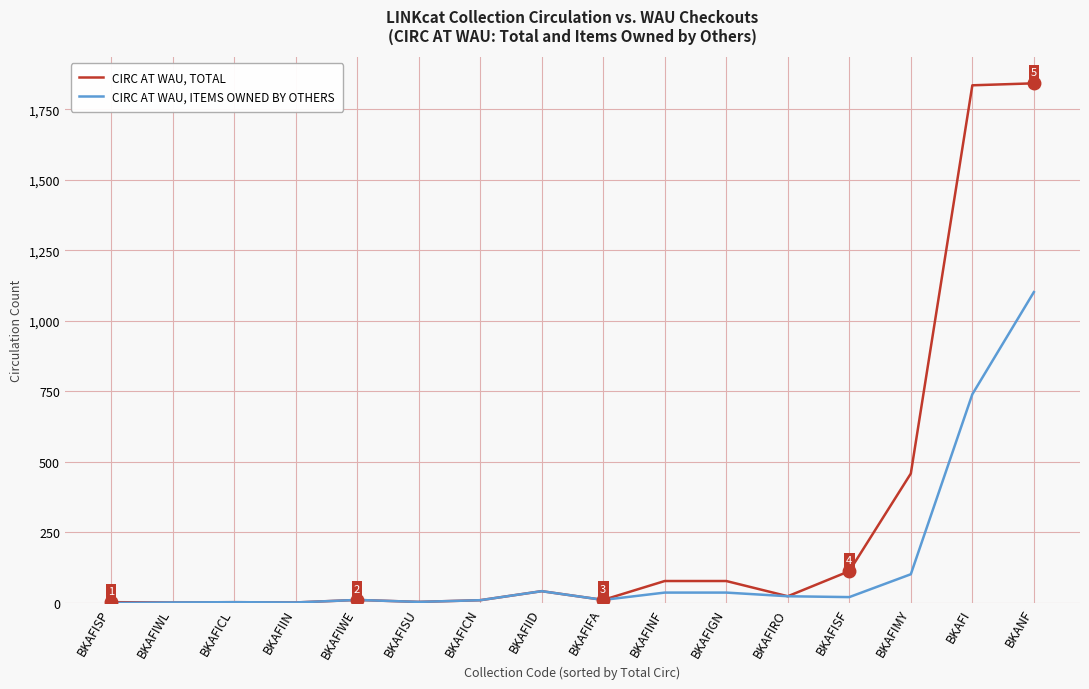

What is the sum of the CIRC AT WAU, TOTAL values at BKAFIWE and BKAFICN?

21